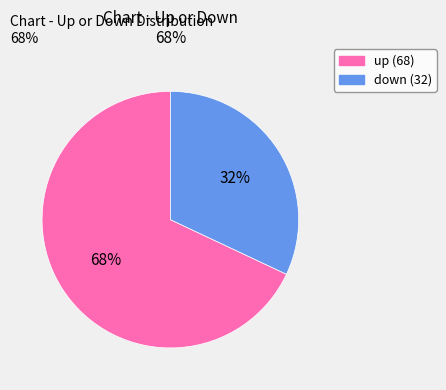

How many segments does this pie chart have?

2